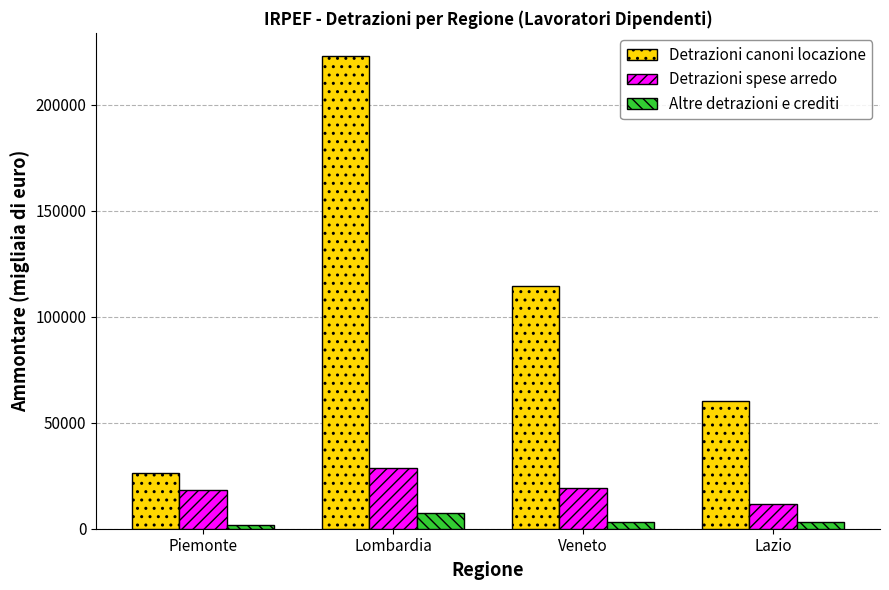

What is the sum of all Detrazioni spese arredo values?

78219